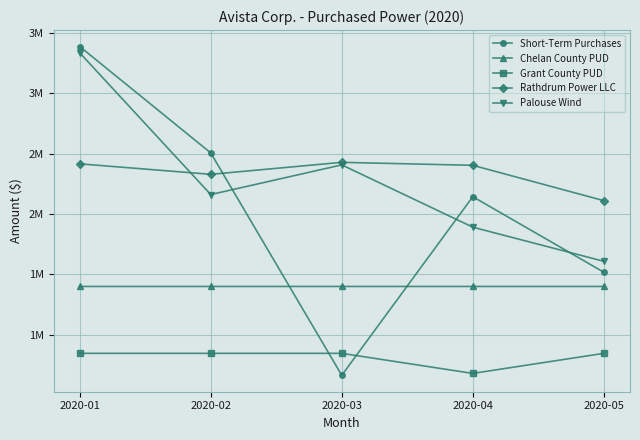

True or false: Grant County PUD and Palouse Wind intersect in this chart.

False